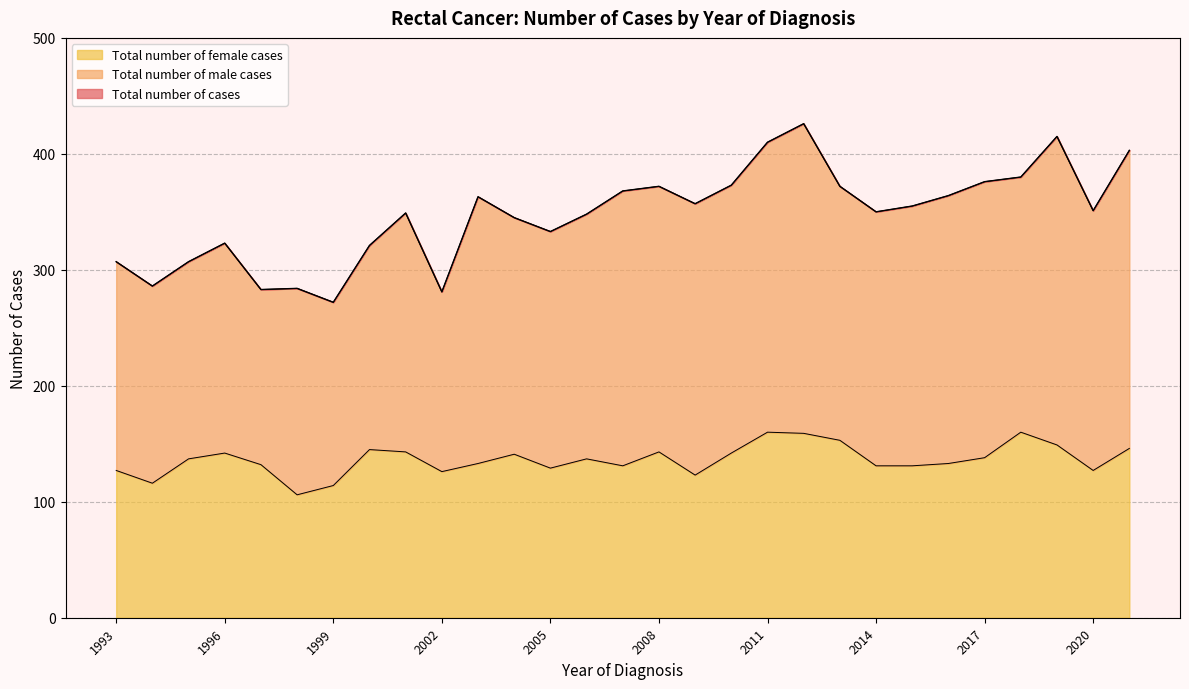

At which category is the sum across all series the highest?

2012